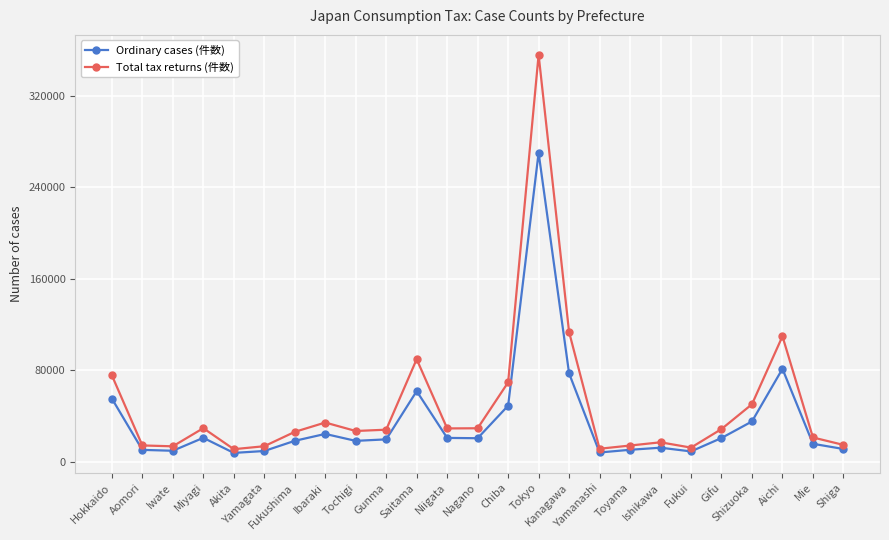

List the series in order of their overall mean, highest first.

Total tax returns (件数), Ordinary cases (件数)